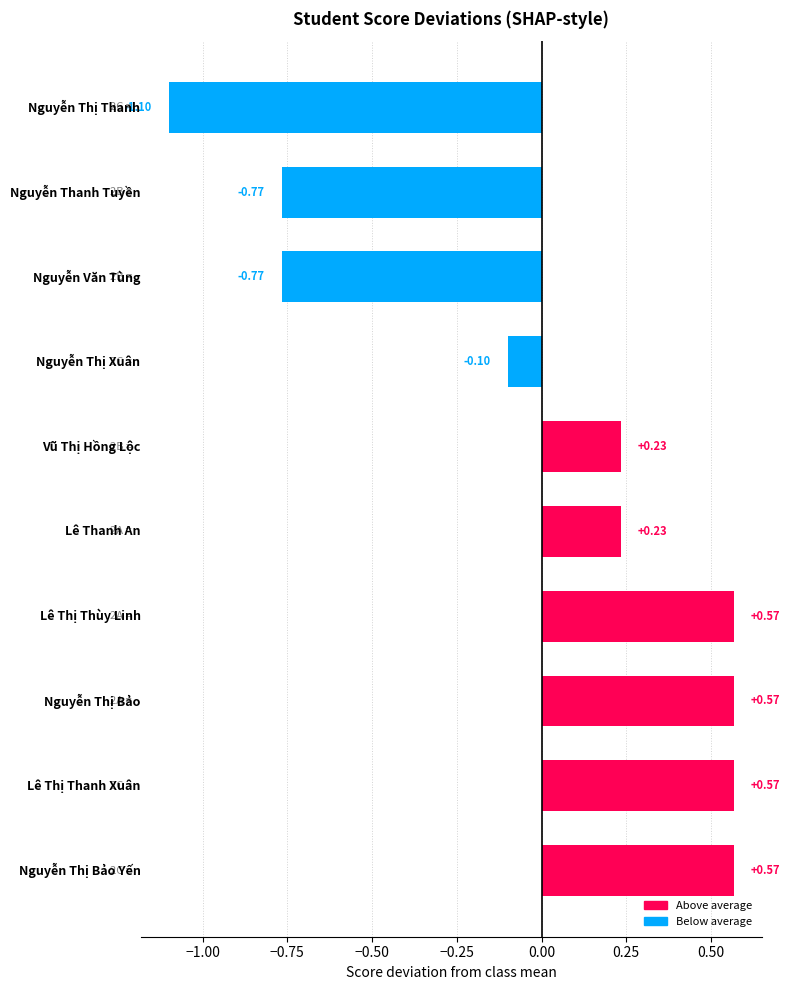

What is the difference between the maximum and minimum values?

1.7